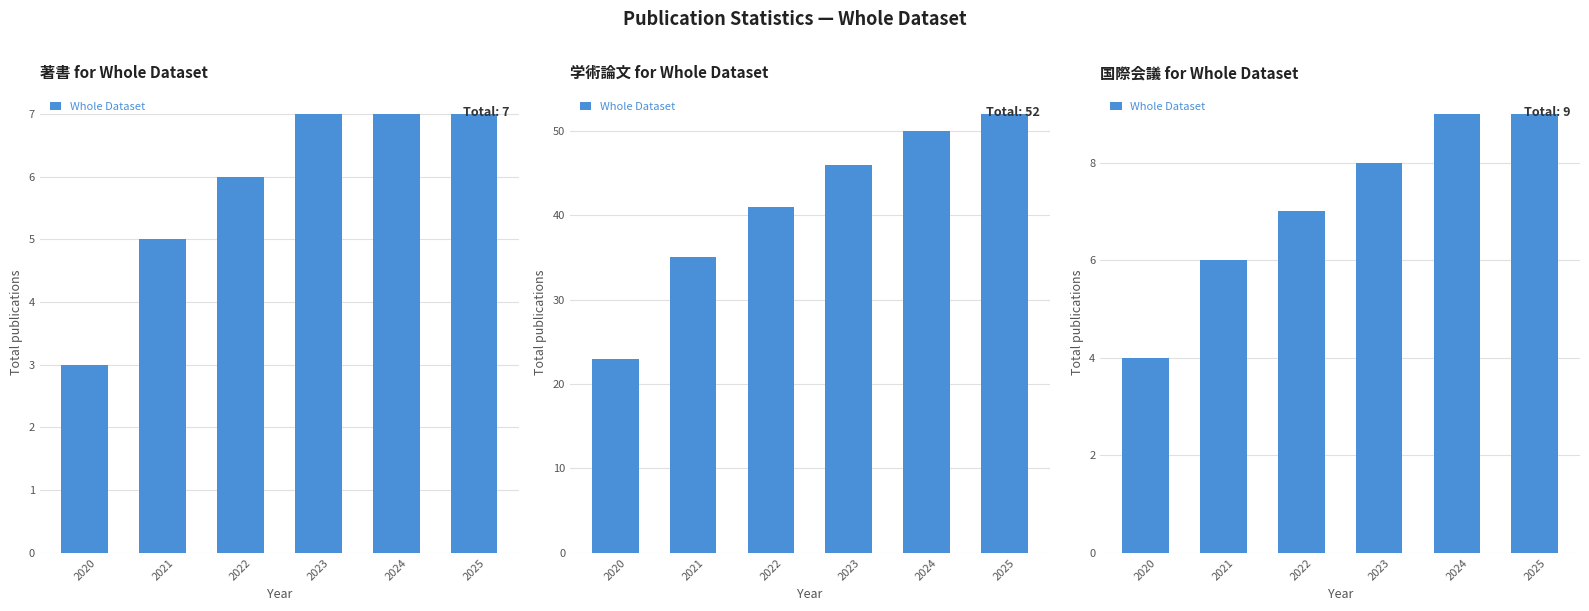

Rank the categories by value from highest to lowest.

2024, 2025, 2023, 2022, 2021, 2020